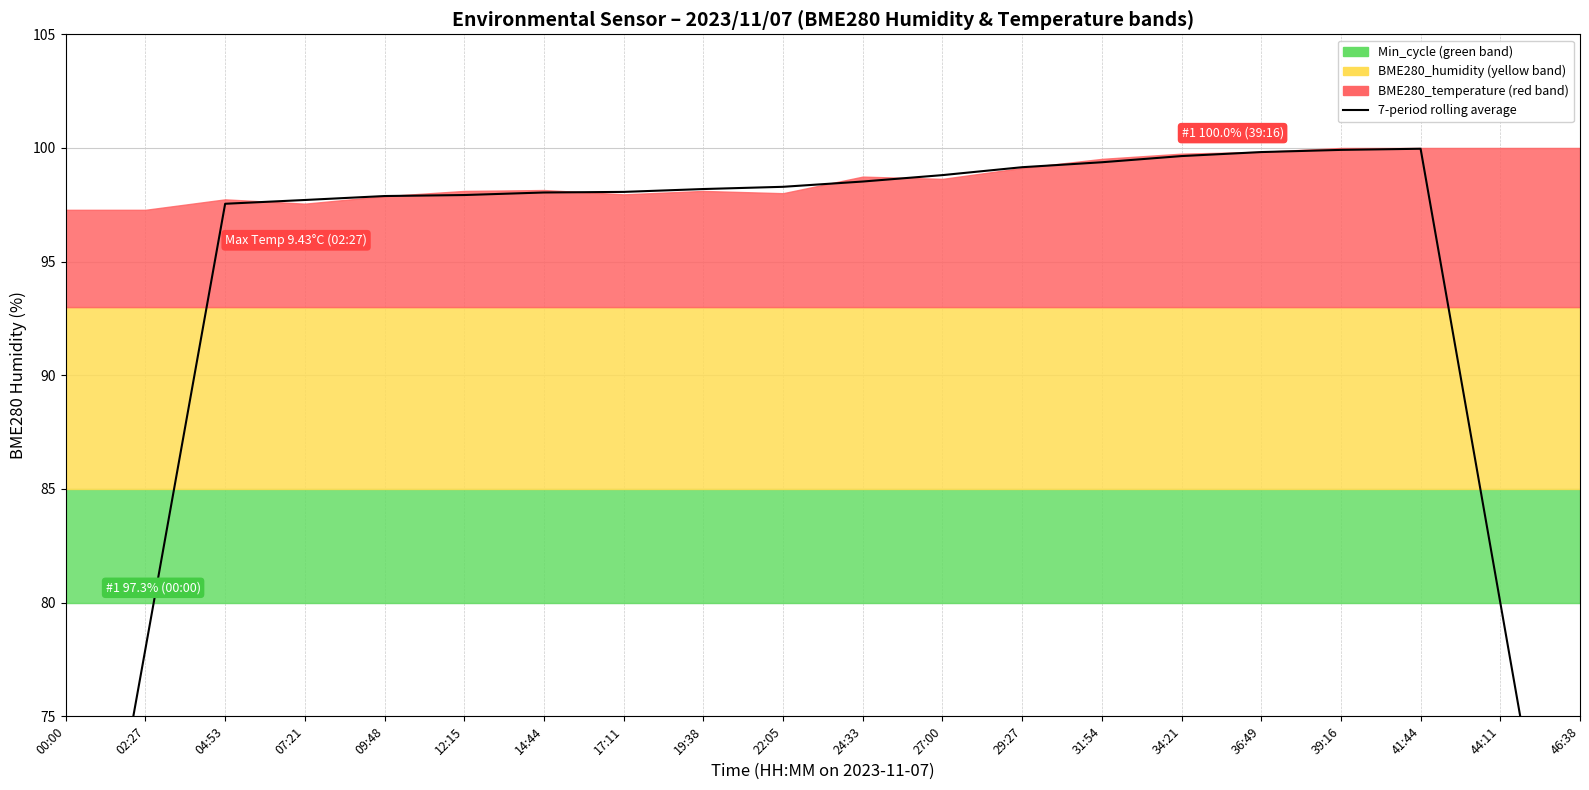

At which category does the chart reach its minimum across all series?

00:00